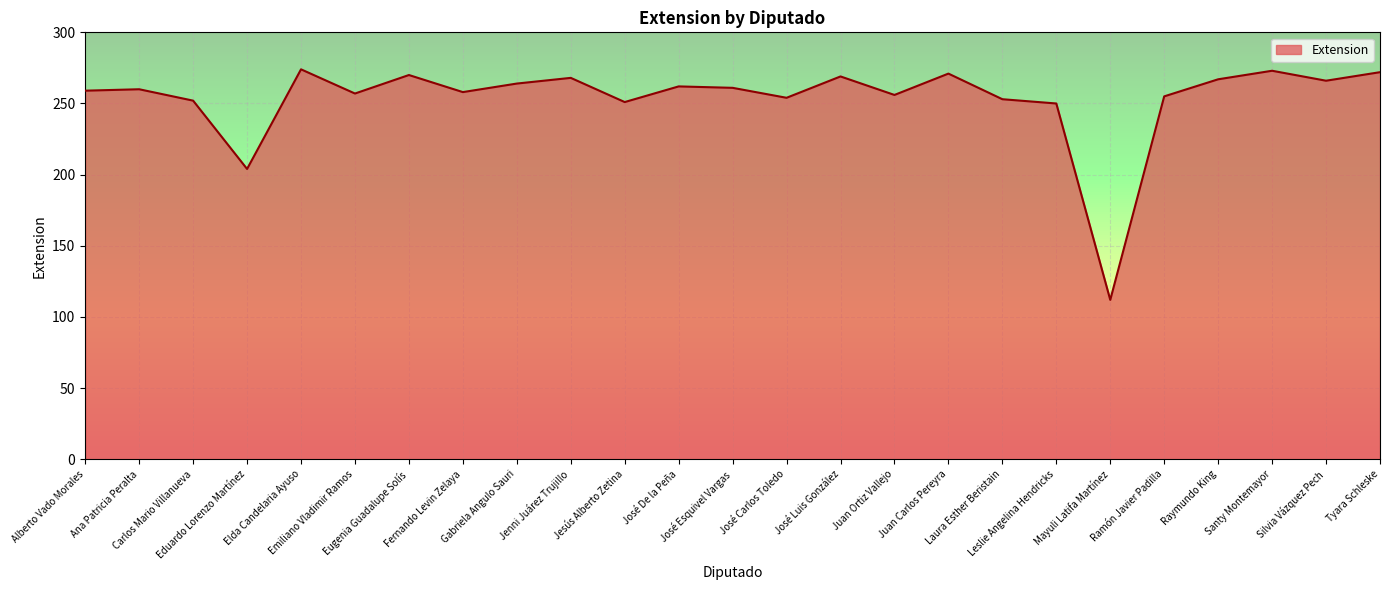

At which category does the chart reach its minimum across all series?

Mayuli Latifa Martínez